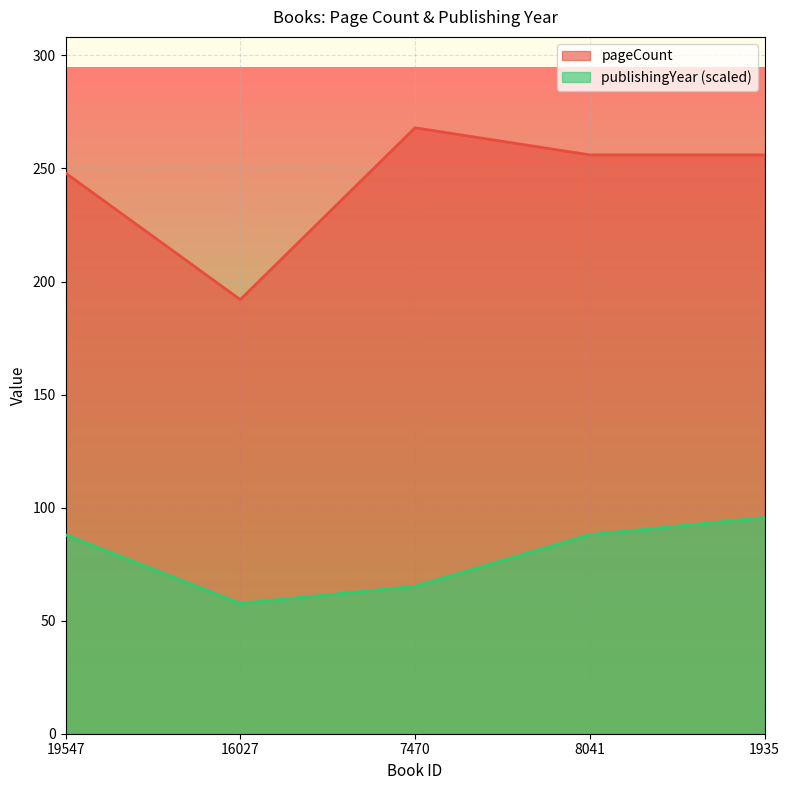

What is the label of the 1st point from the left?

19547